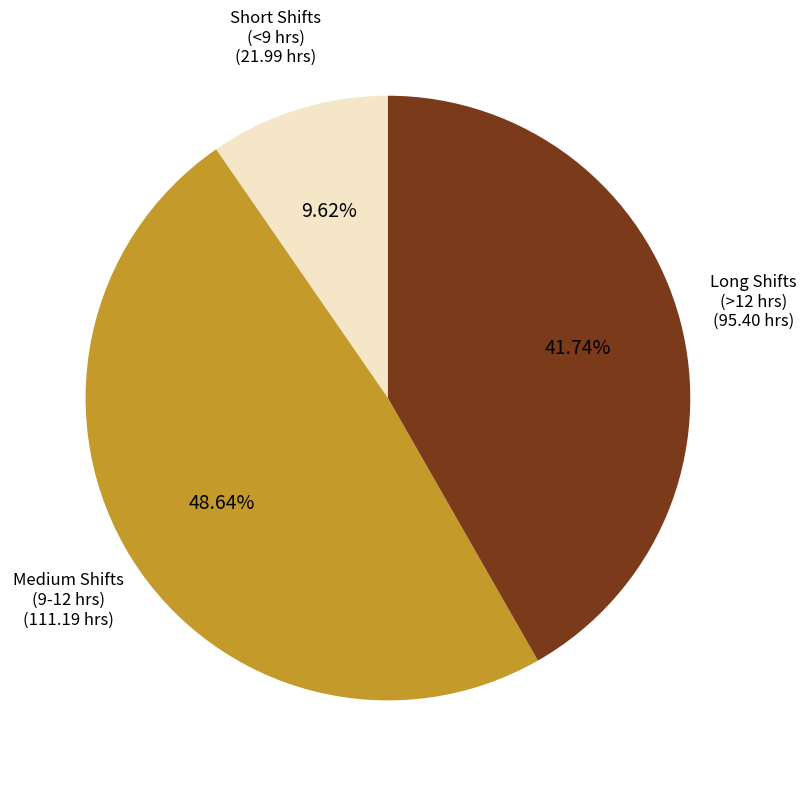

Between Medium Shifts (9-12 hrs) and Short Shifts (<9 hrs), which is larger?

Medium Shifts (9-12 hrs)